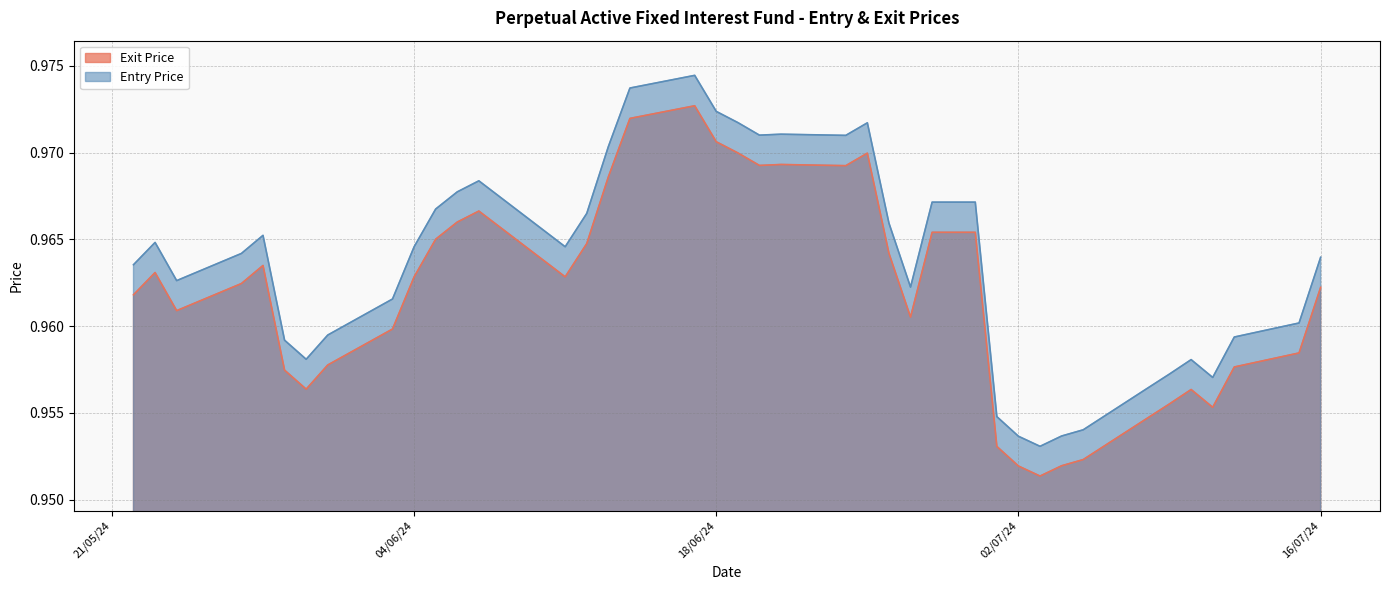

Which has a higher value, 17/06/24 or 20/06/24?

17/06/24